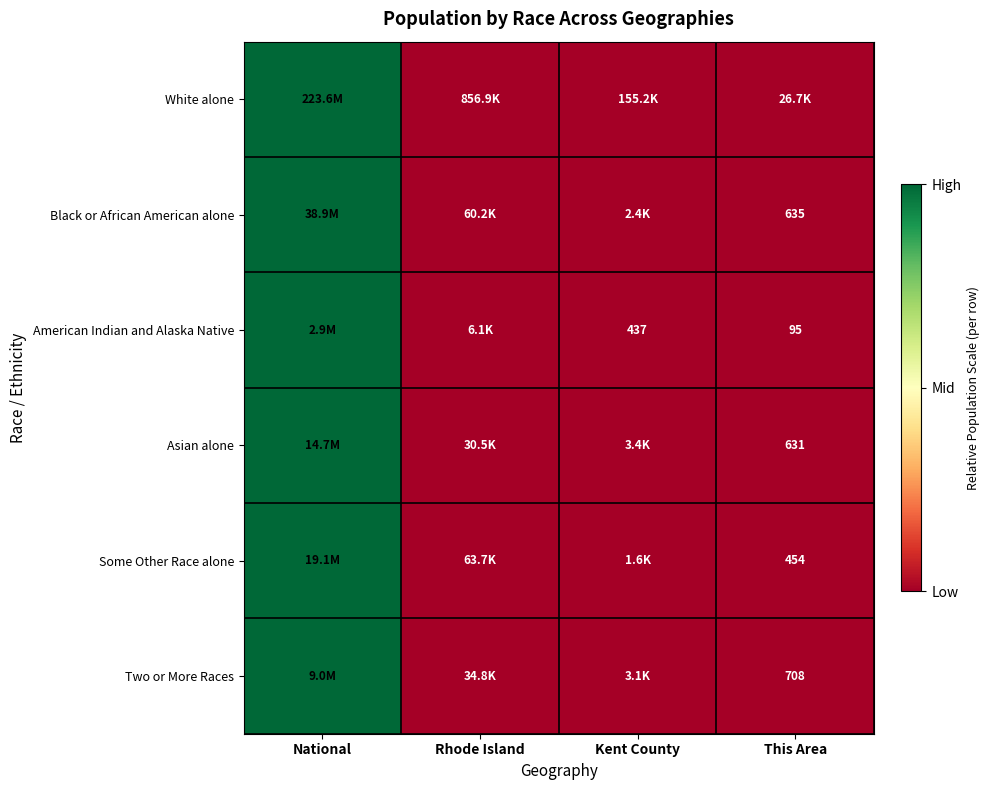

At which label is American Indian and Alaska Native closest to 0?

This Area